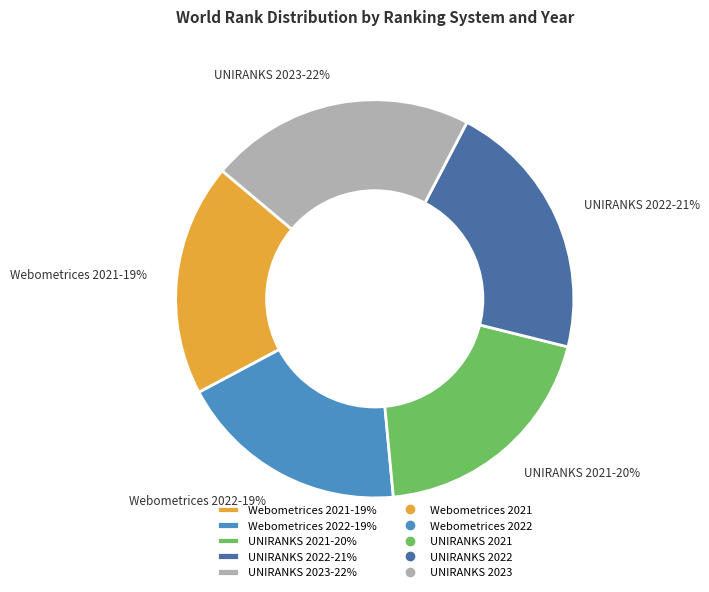

To the nearest percent, what portion does Webometrices 2021 represent?

19%